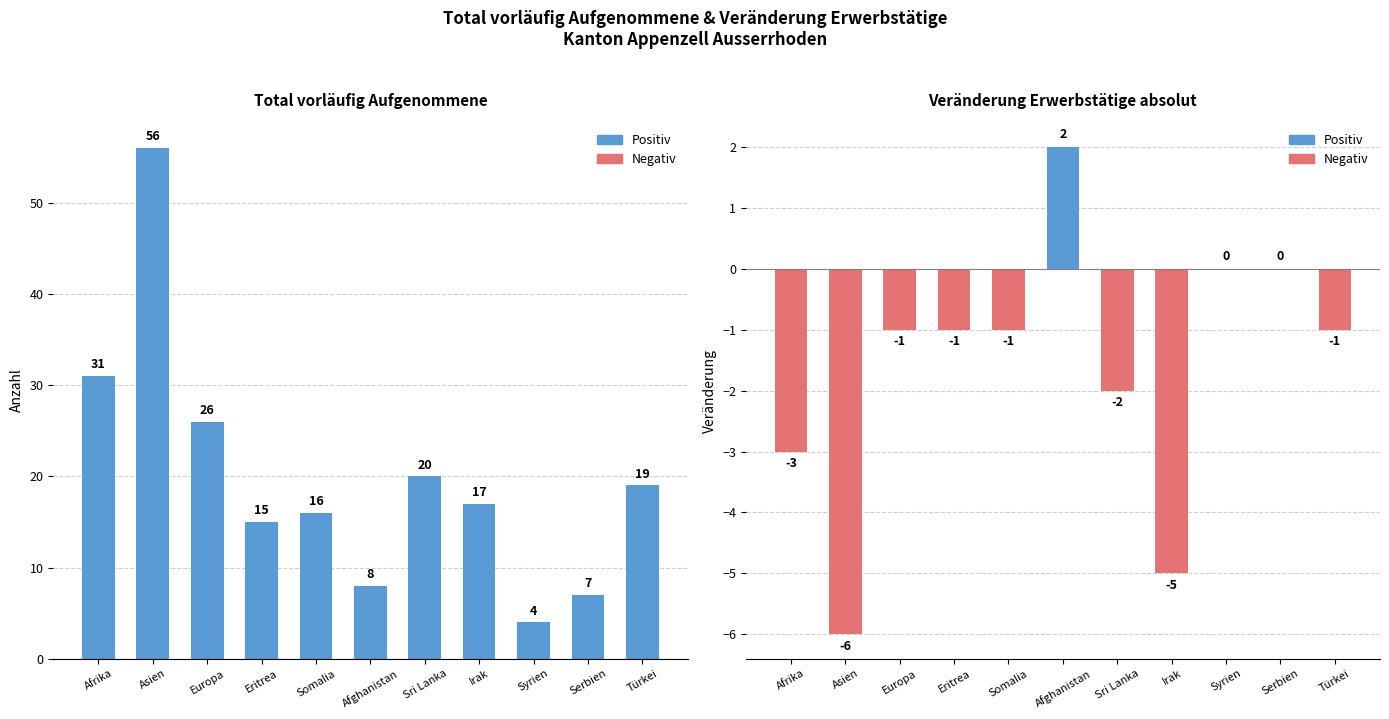

Between Sri Lanka and Afghanistan, which is larger?

Sri Lanka